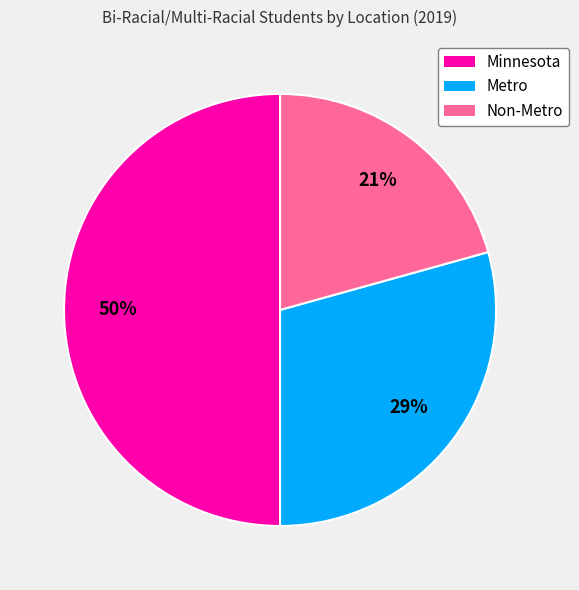

To the nearest percent, what portion does Metro represent?

29%